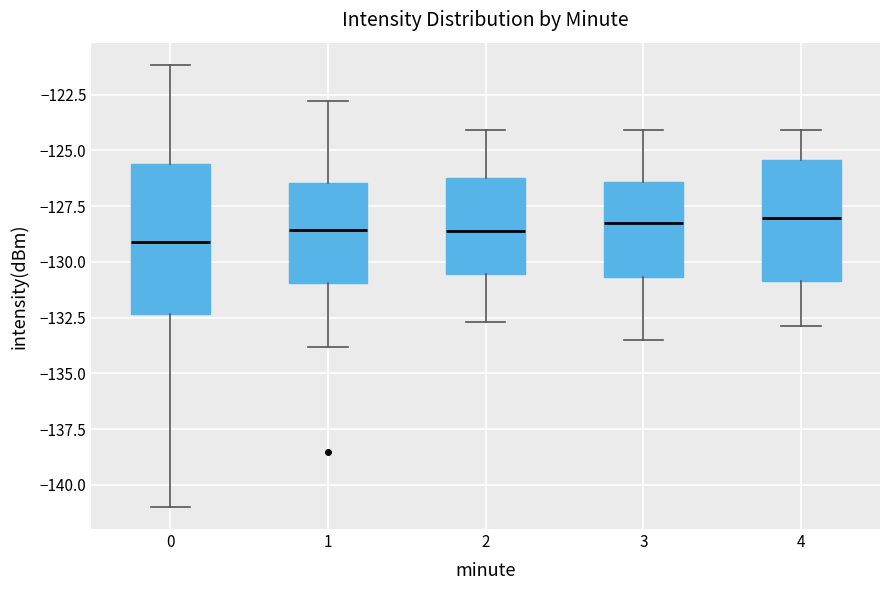

Reading left to right, transcribe this box plot: for each box, give where its median line is, the range the box spans, and where its two whiskers end, as read against the y-axis. The values are not printed on the chart, so give them approximately, as read against the axis.

0: median -129.0, box -132.5 to -125.5, whiskers -141.0 to -121.0
1: median -128.5, box -131.0 to -126.5, whiskers -134.0 to -123.0
2: median -128.5, box -130.5 to -126.0, whiskers -132.5 to -124.0
3: median -128.0, box -130.5 to -126.5, whiskers -133.5 to -124.0
4: median -128.0, box -131.0 to -125.5, whiskers -133.0 to -124.0